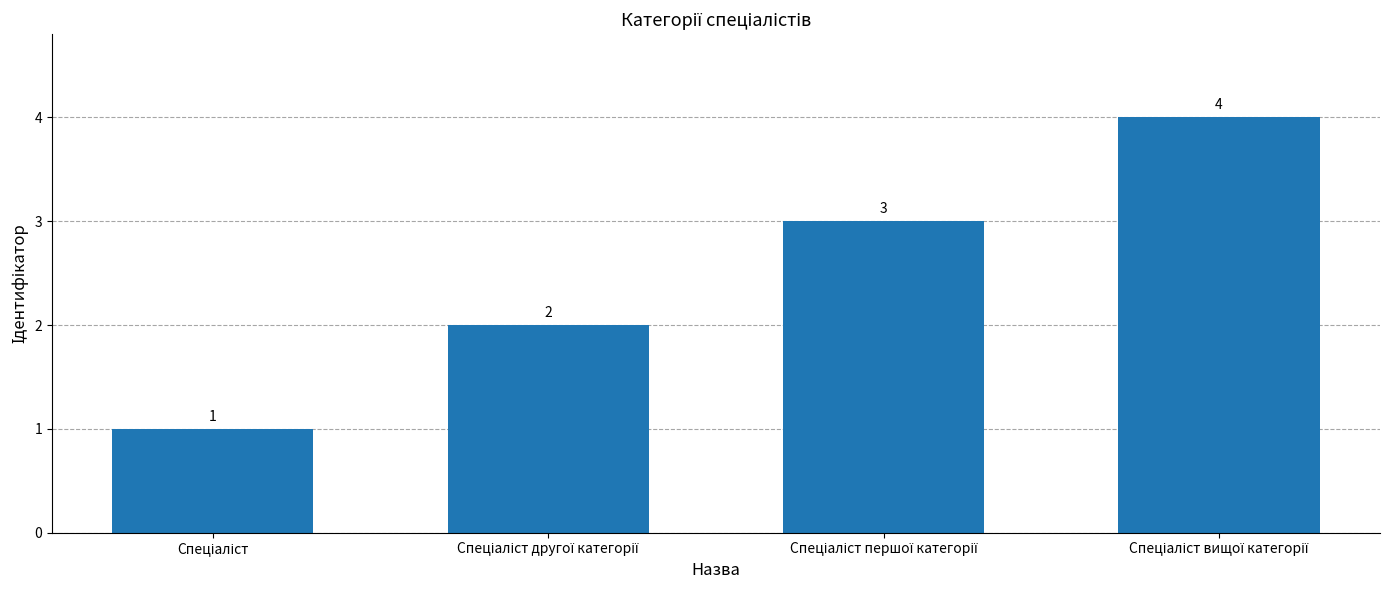

What is the greatest value displayed?

4